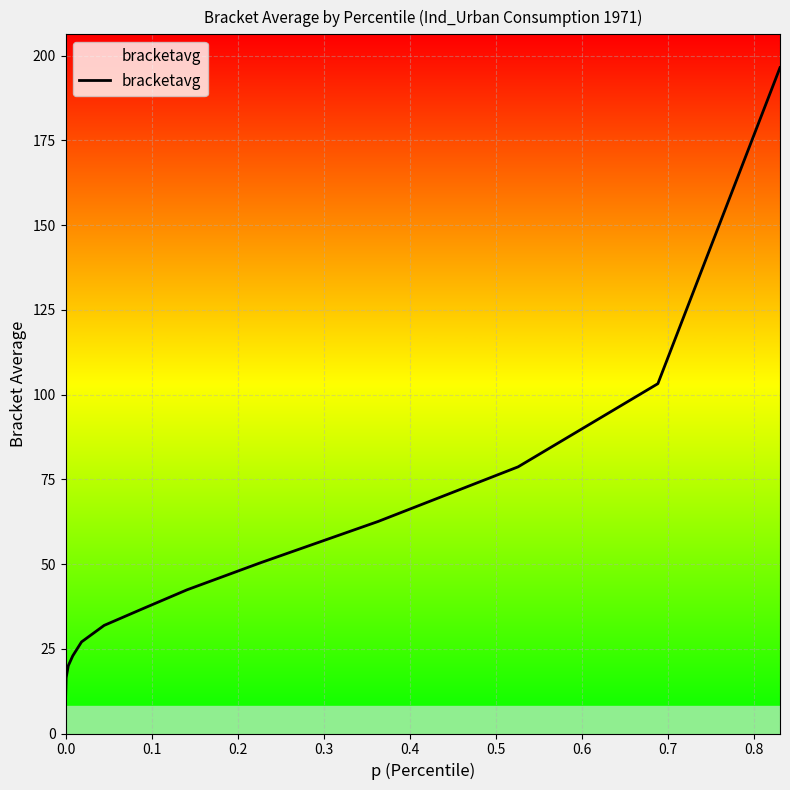

What is the maximum value shown in the chart?

196.5